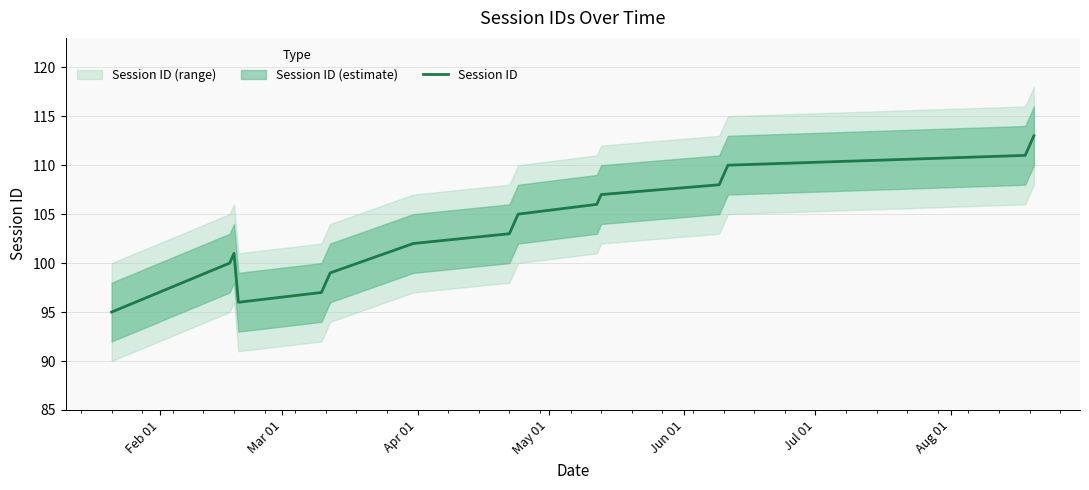

What is the highest value of the Session ID series?

113